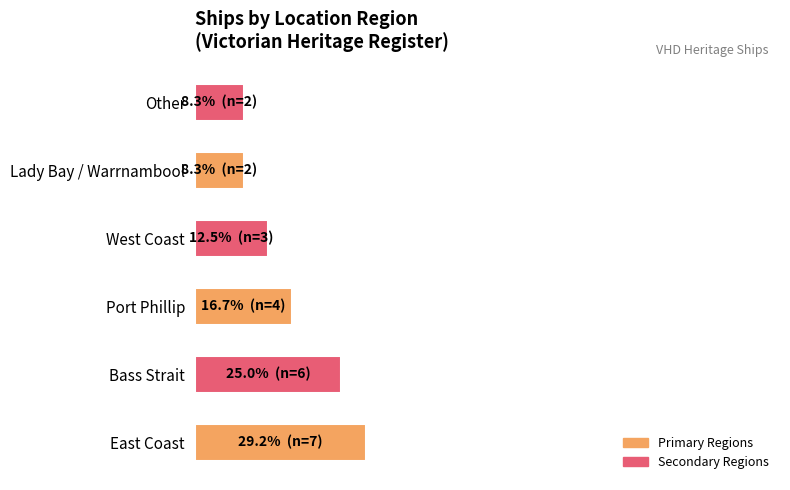

List the labels in order of value, smallest first.

Lady Bay / Warrnambool, Other, West Coast, Port Phillip, Bass Strait, East Coast